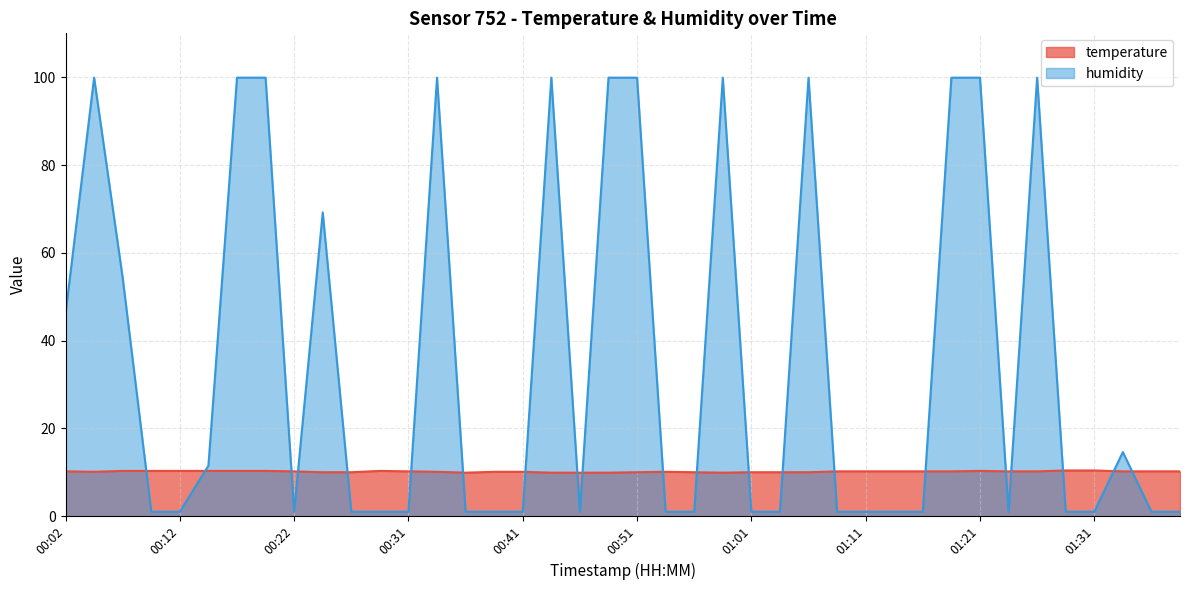

How many lines are shown in the chart?

2